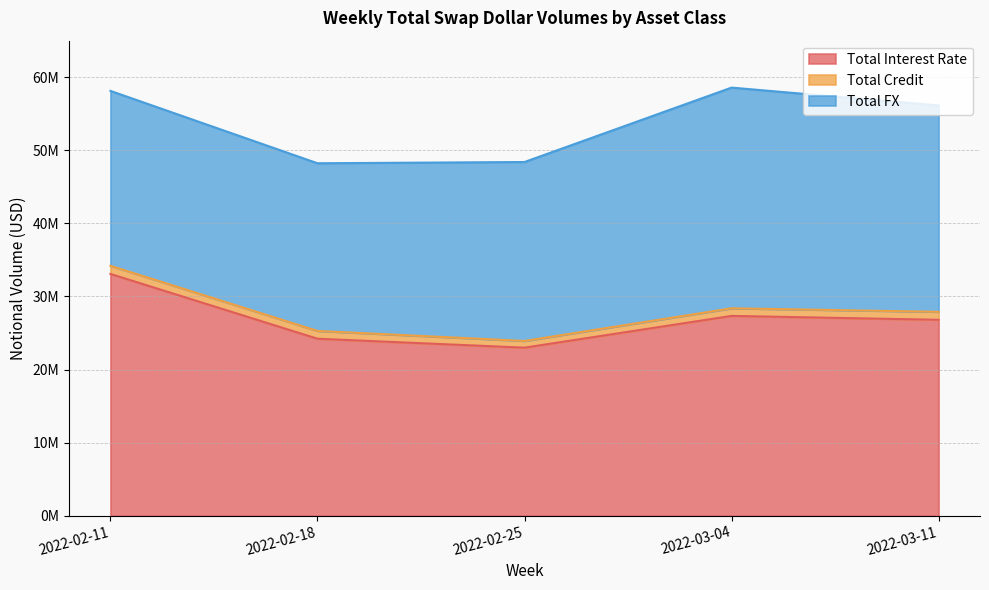

What is the maximum value for Total FX?

30199289